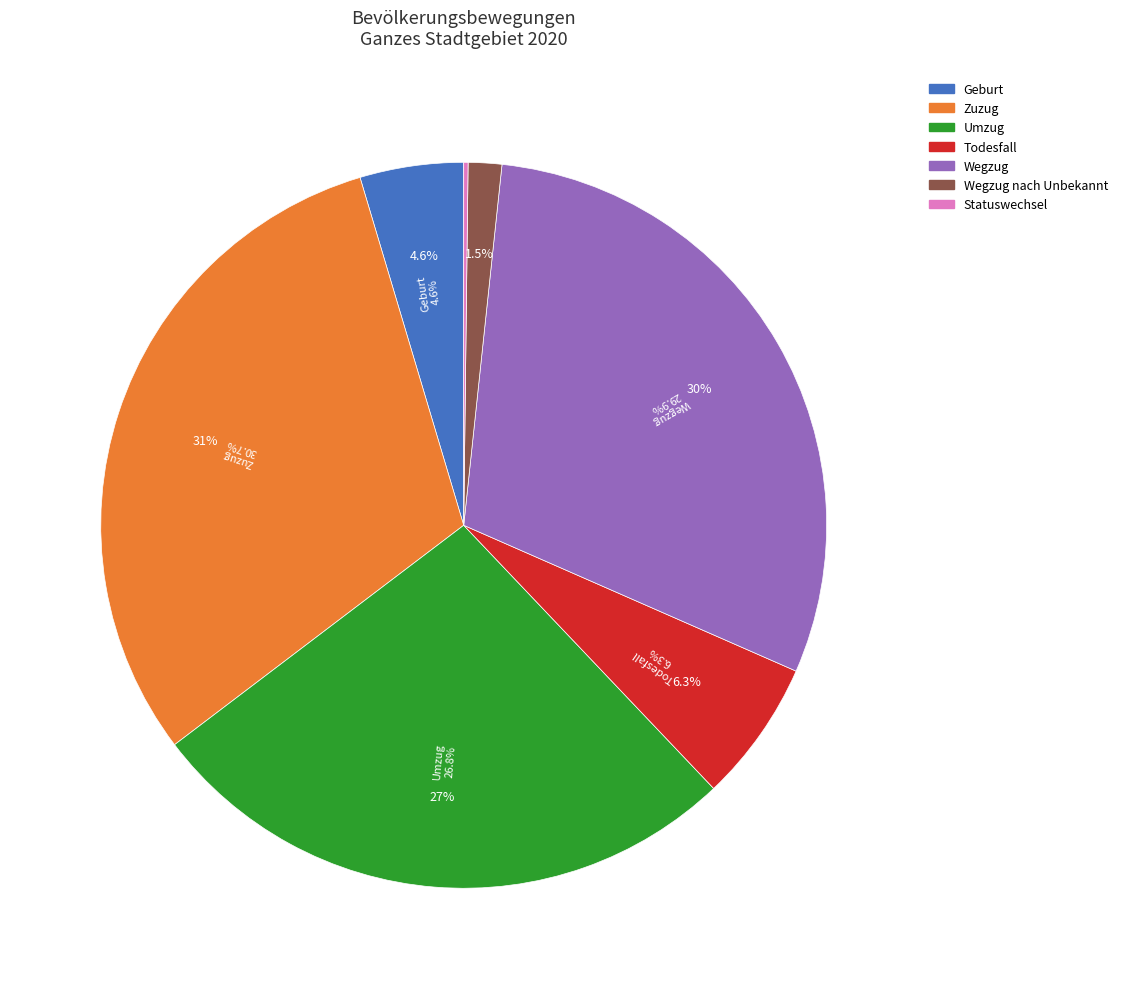

To the nearest percent, what is the average slice percentage?

14%